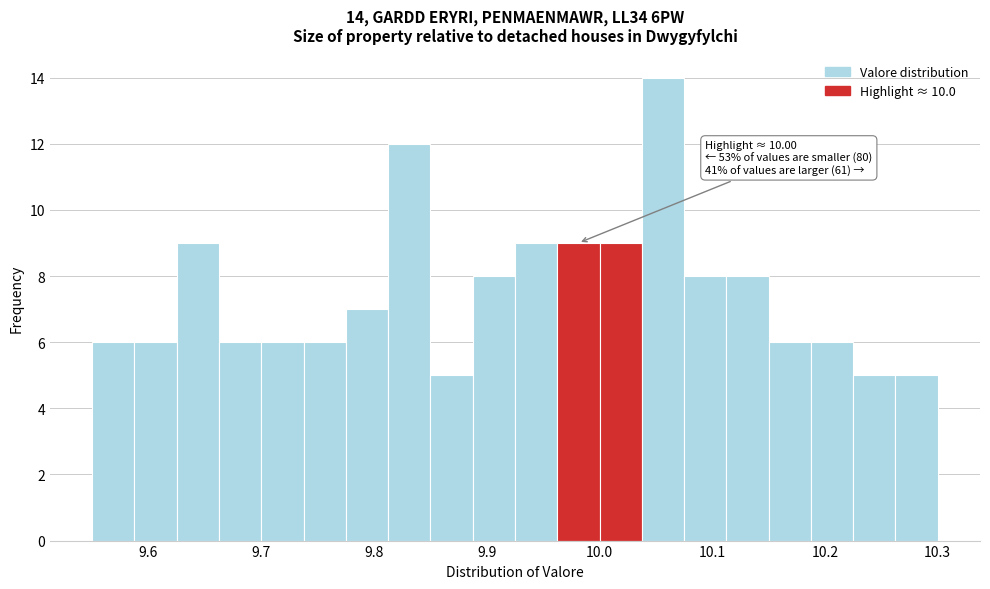

Read against the x-axis, roughly where is the centre of the tallest bar?

10.06